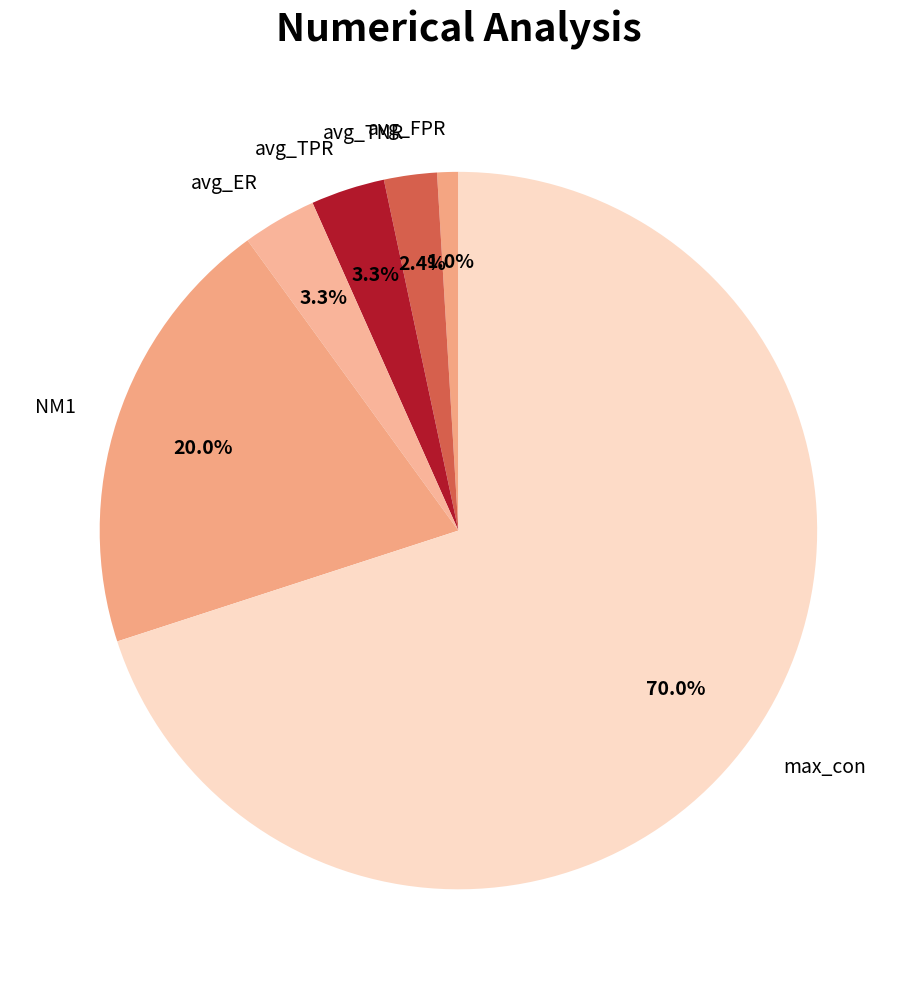

What portion of the pie excludes avg_TPR?

96.7%